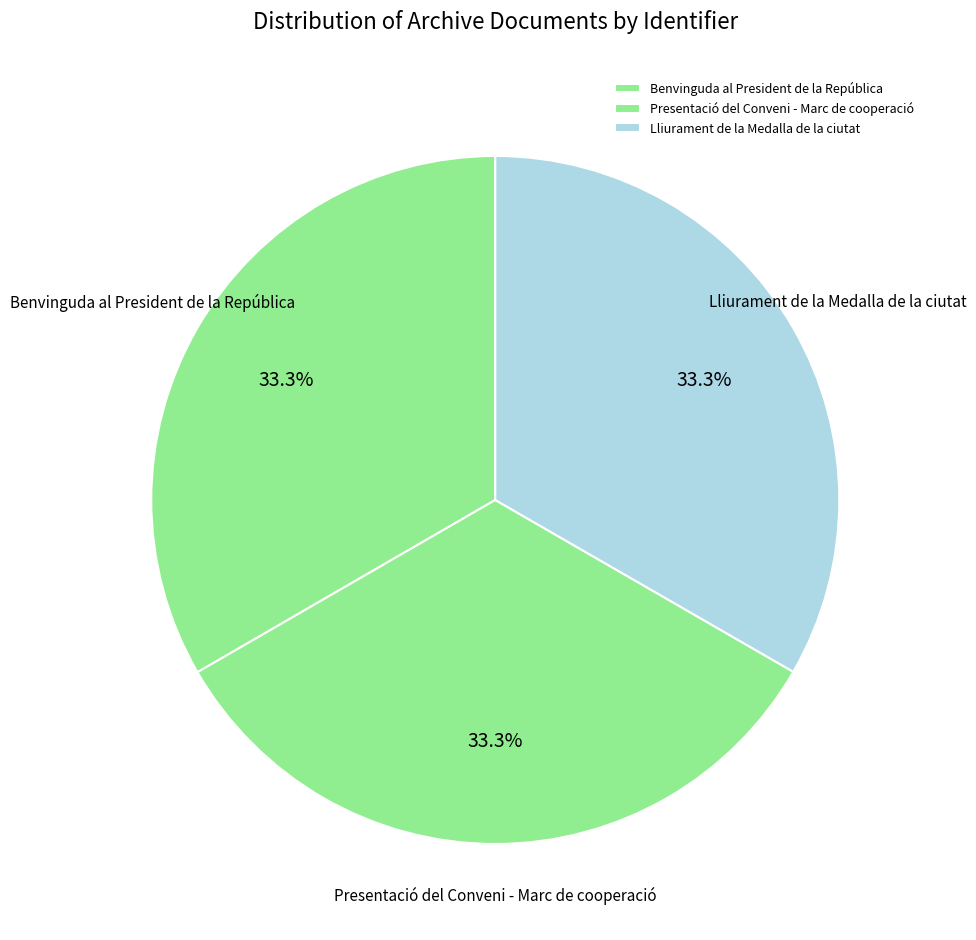

Does Presentació del Conveni - Marc de cooperació account for over 50% of the chart?

No